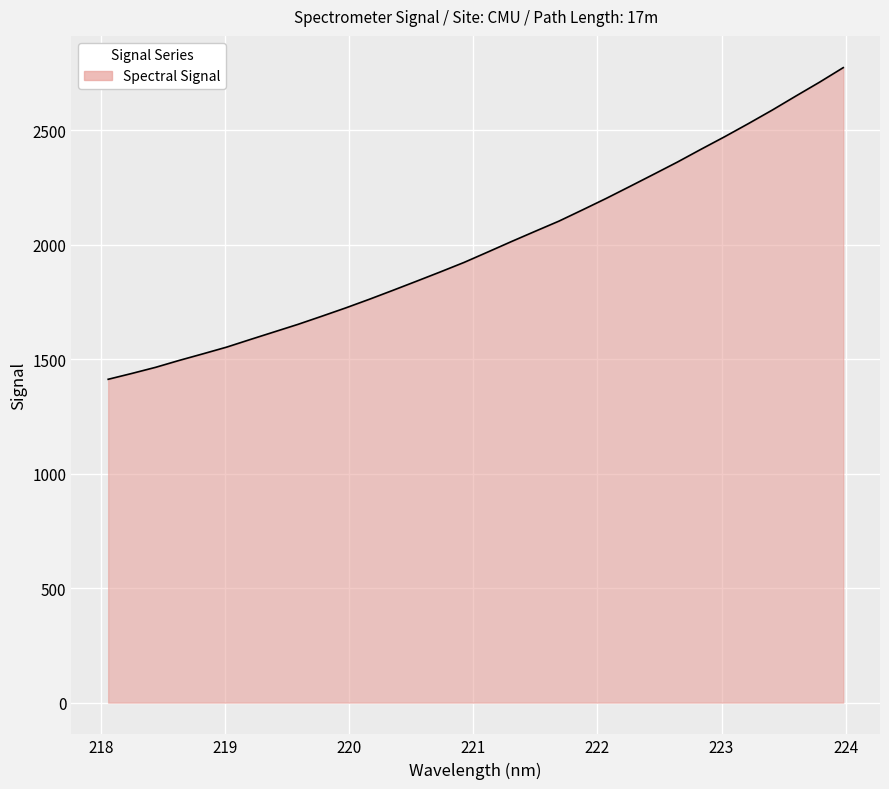

What is the difference between the maximum and second lowest values?

1336.1